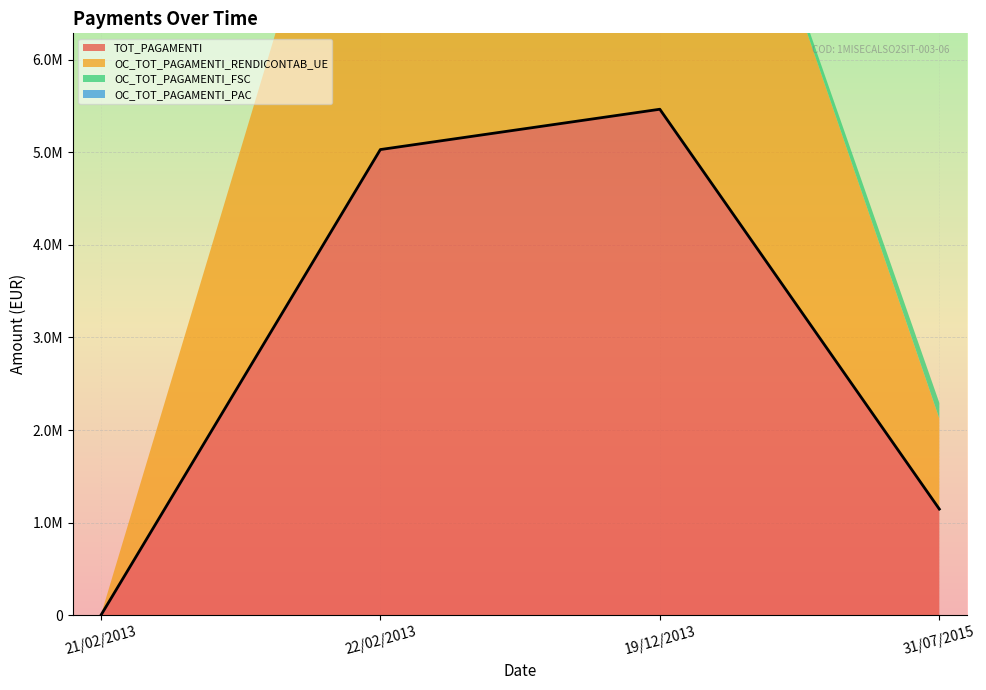

What are all the series names shown in the legend?

TOT_PAGAMENTI, OC_TOT_PAGAMENTI_RENDICONTAB_UE, OC_TOT_PAGAMENTI_FSC, OC_TOT_PAGAMENTI_PAC